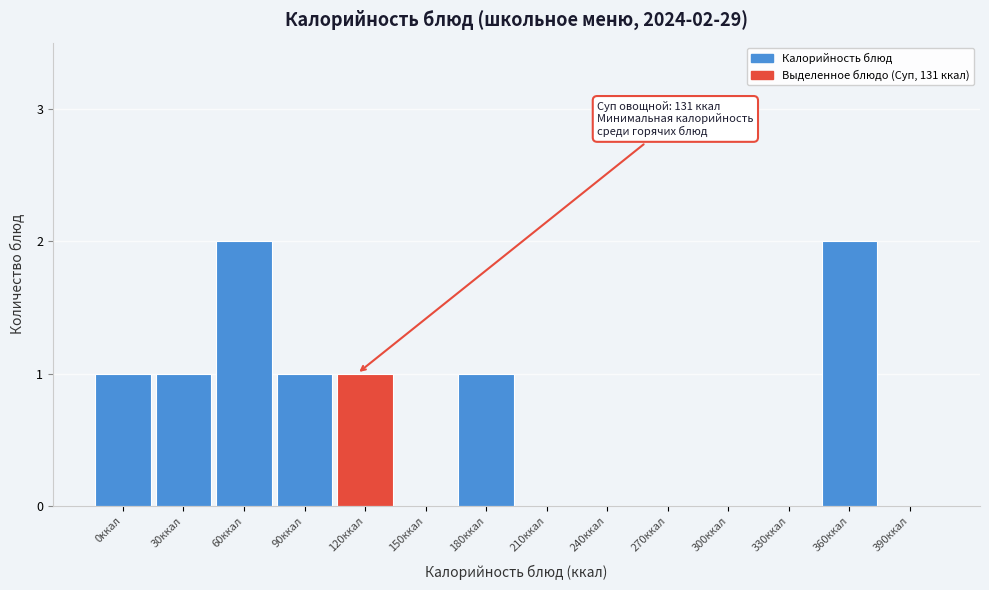

Reading left to right, transcribe all the data shown in this chart.

0ккал=1	30ккал=1	60ккал=2	90ккал=1	120ккал=1	150ккал=0	180ккал=1	210ккал=0	240ккал=0	270ккал=0	300ккал=0	330ккал=0	360ккал=2	390ккал=0